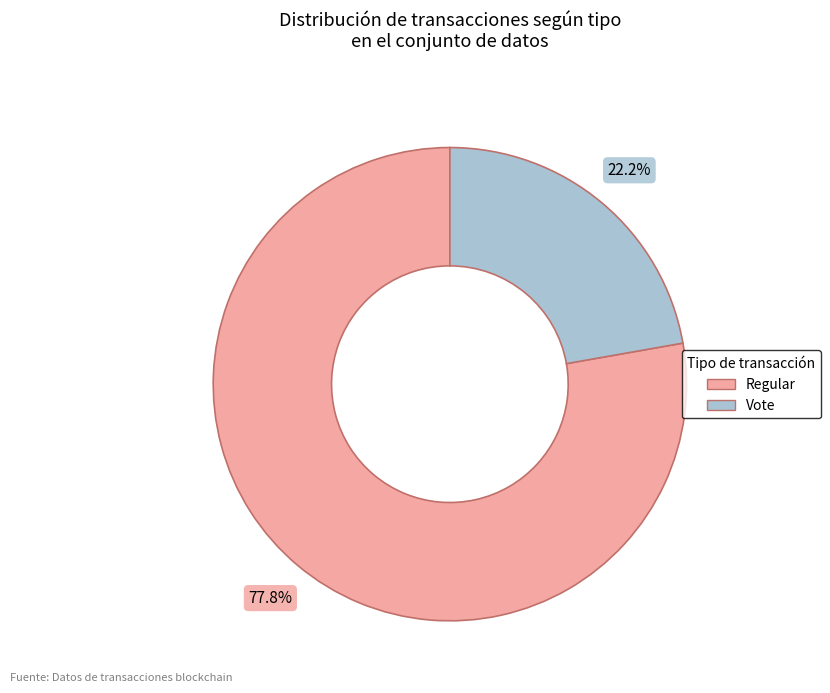

Count the number of slices in the pie.

2